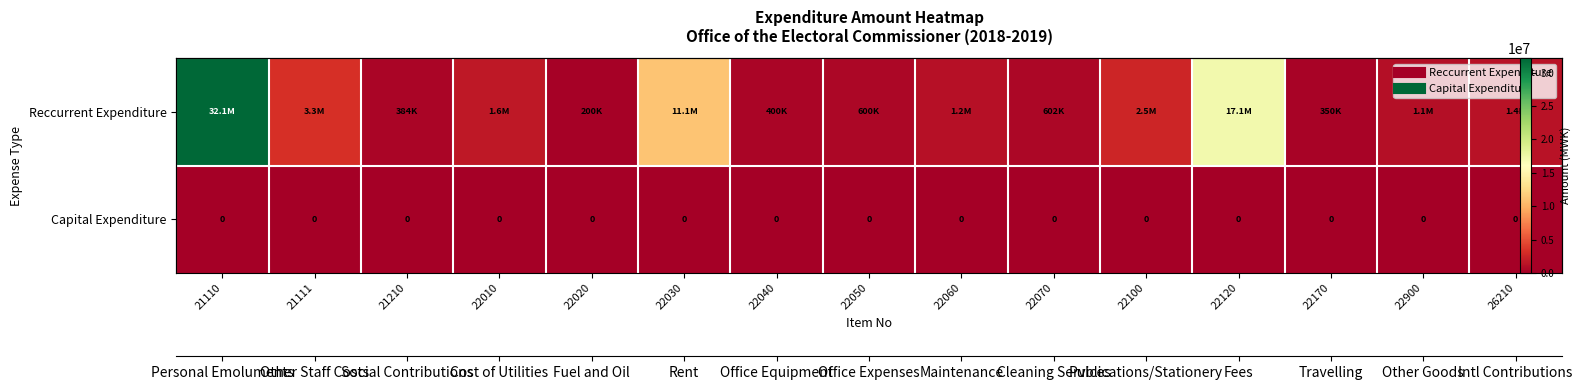

Rank the series by their maximum value, from lowest to highest.

Capital Expenditure, Reccurrent Expenditure